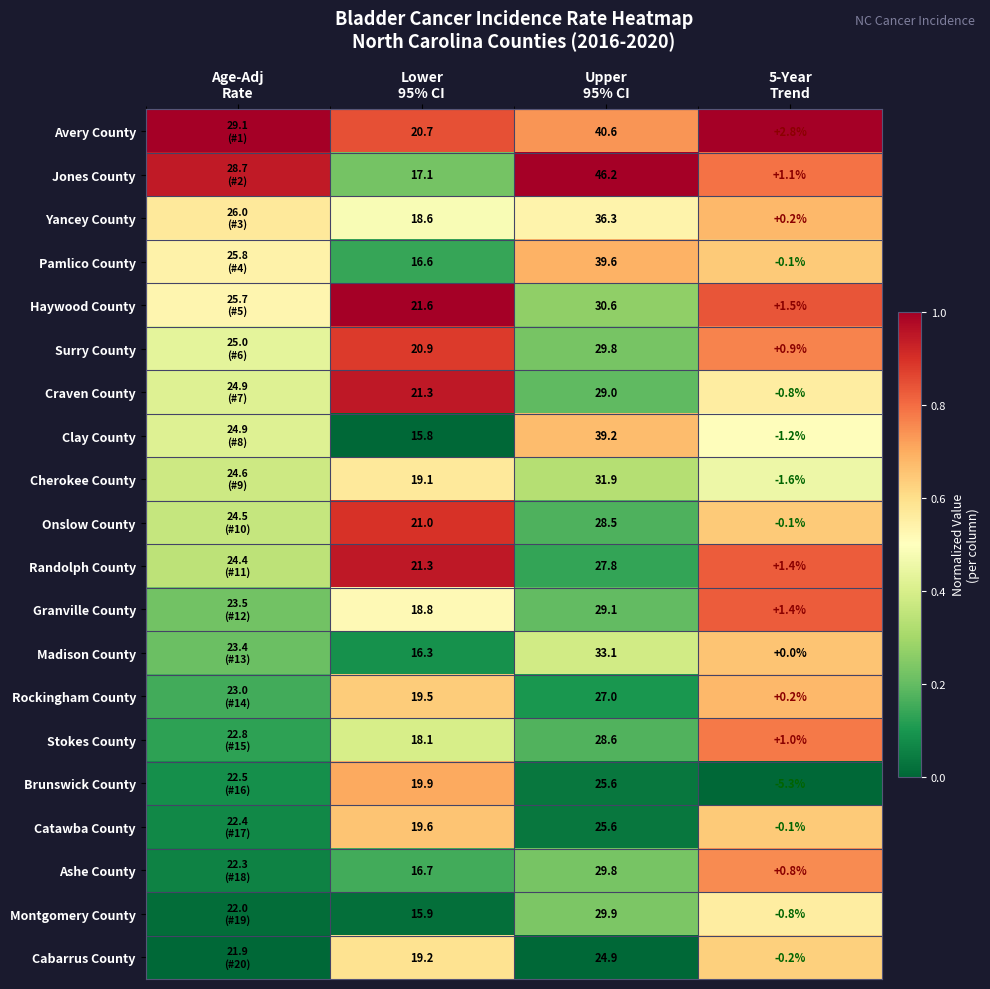

At Lower 95% CI, list the series in order from smallest to largest.

Clay County, Montgomery County, Madison County, Pamlico County, Ashe County, Jones County, Stokes County, Yancey County, Granville County, Cherokee County, Cabarrus County, Rockingham County, Catawba County, Brunswick County, Avery County, Surry County, Onslow County, Craven County, Randolph County, Haywood County